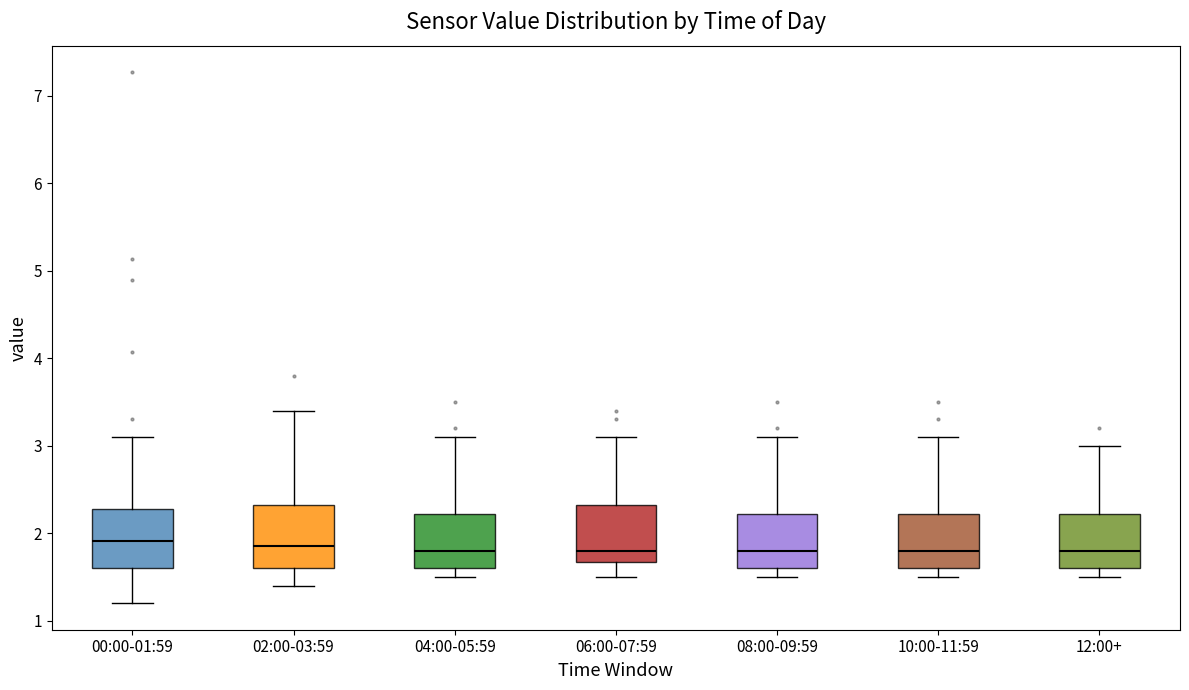

Reading left to right, read every box against the y-axis: the position of its median line, the range the box covers, and the ends of its whiskers. The values are not printed on the chart, so give them approximately, as read against the axis.

00:00-01:59: median 1.9, box 1.6 to 2.3, whiskers 1.2 to 3.1
02:00-03:59: median 1.9, box 1.6 to 2.3, whiskers 1.4 to 3.4
04:00-05:59: median 1.8, box 1.6 to 2.2, whiskers 1.5 to 3.1
06:00-07:59: median 1.8, box 1.7 to 2.3, whiskers 1.5 to 3.1
08:00-09:59: median 1.8, box 1.6 to 2.2, whiskers 1.5 to 3.1
10:00-11:59: median 1.8, box 1.6 to 2.2, whiskers 1.5 to 3.1
12:00+: median 1.8, box 1.6 to 2.2, whiskers 1.5 to 3.0